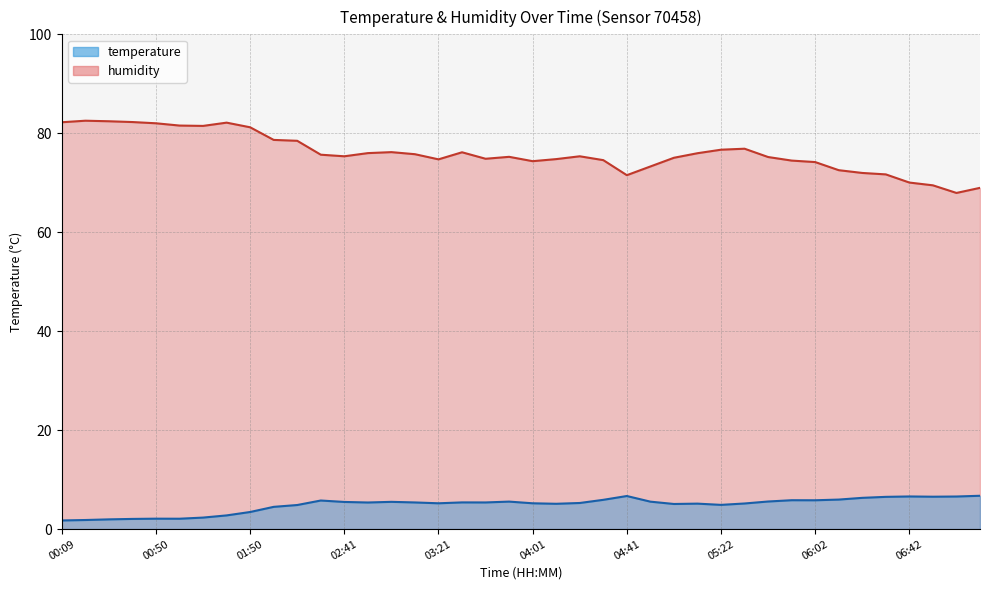

Between 03:11 and 02:31, which is larger?

02:31